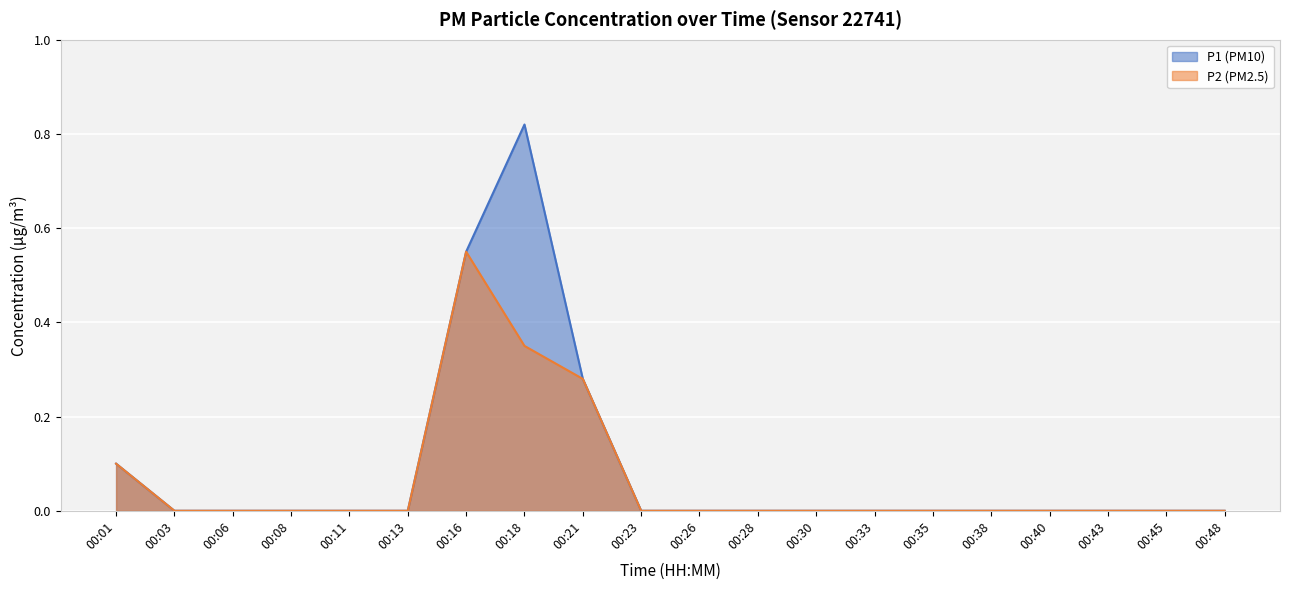

Does the chart display data point markers on the line(s)?

No